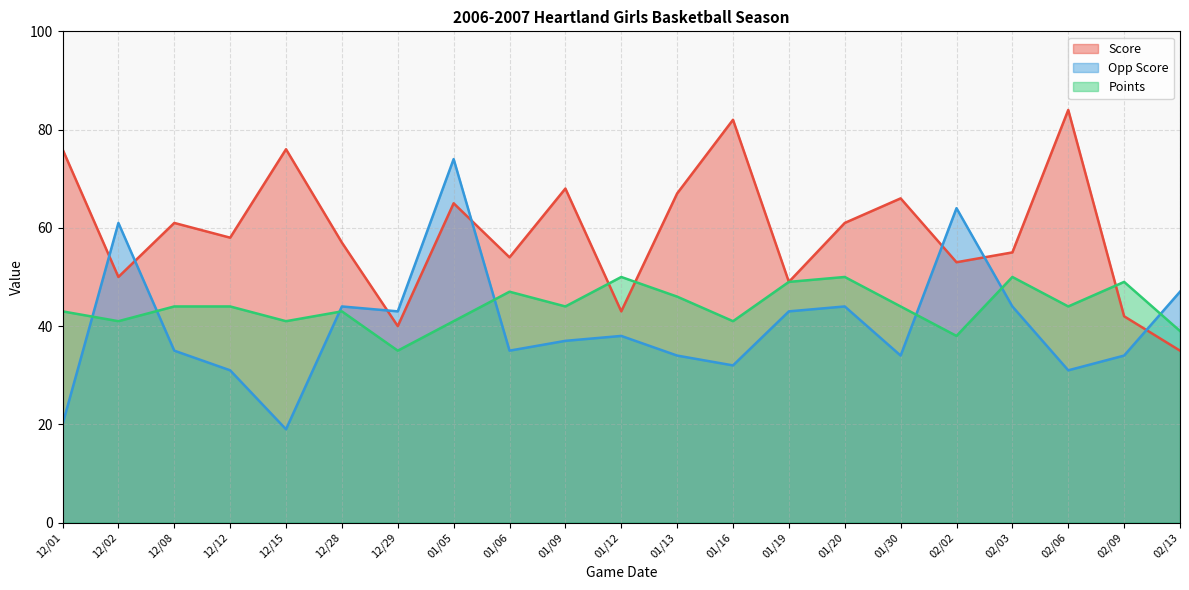

How many lines are shown in the chart?

3